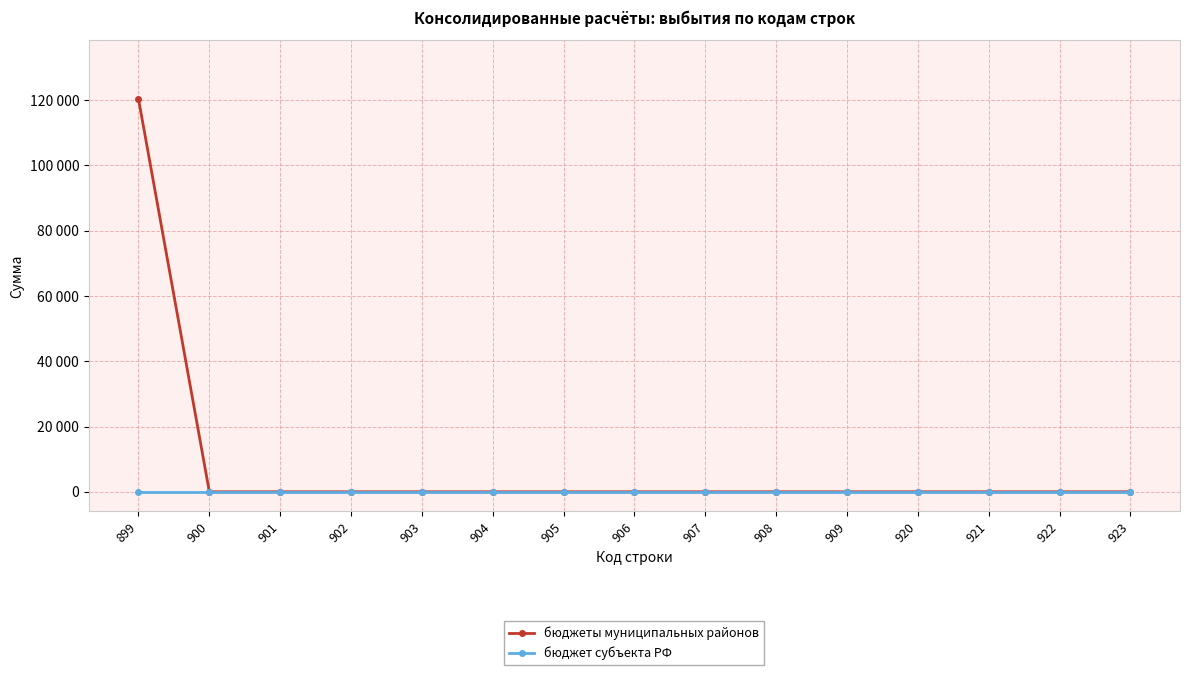

Which series has the largest total across all categories?

бюджеты муниципальных районов